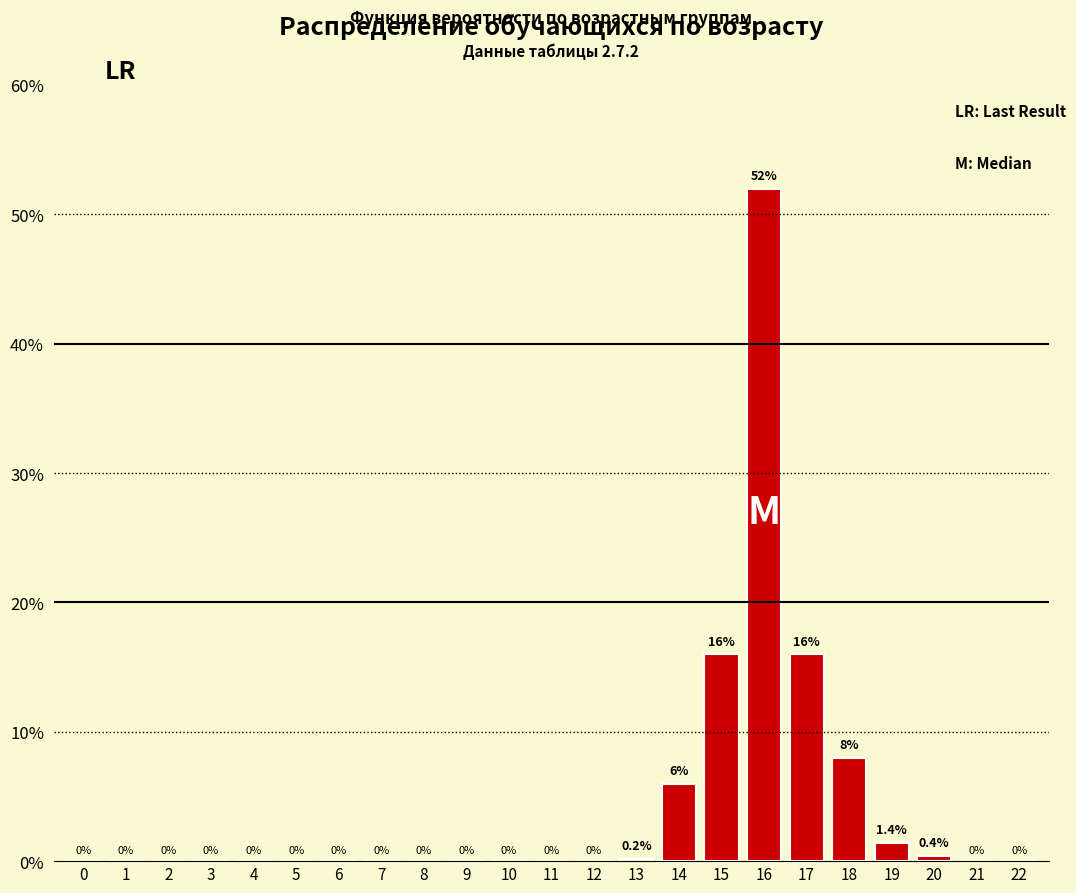

Reading left to right, what are all the values shown in this chart?

0=0.0	1=0.0	2=0.0	3=0.0	4=0.0	5=0.0	6=0.0	7=0.0	8=0.0	9=0.0	10=0.0	11=0.0	12=0.0	13=0.2	14=6.0	15=16.0	16=52.0	17=16.0	18=8.0	19=1.4	20=0.4	21=0.0	22=0.0